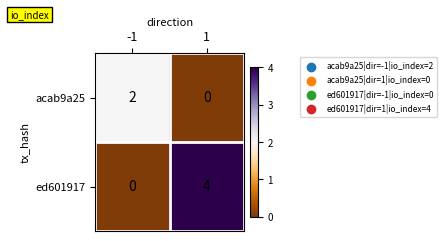

Is it true that ed601917 equals 0 at -1?

True